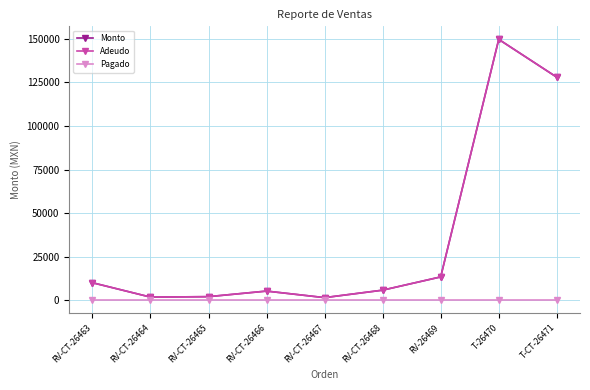

What position from the left is RV-CT-26468?

6